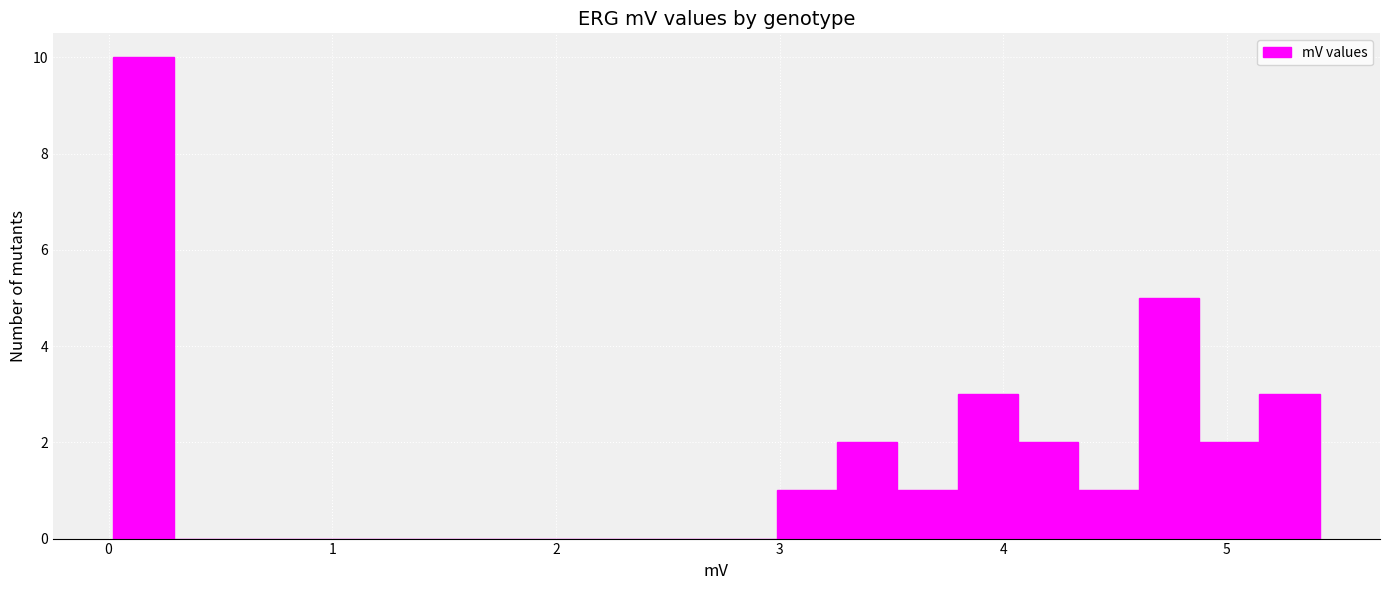

Read against the x-axis, roughly where is the centre of the tallest bar?

0.2